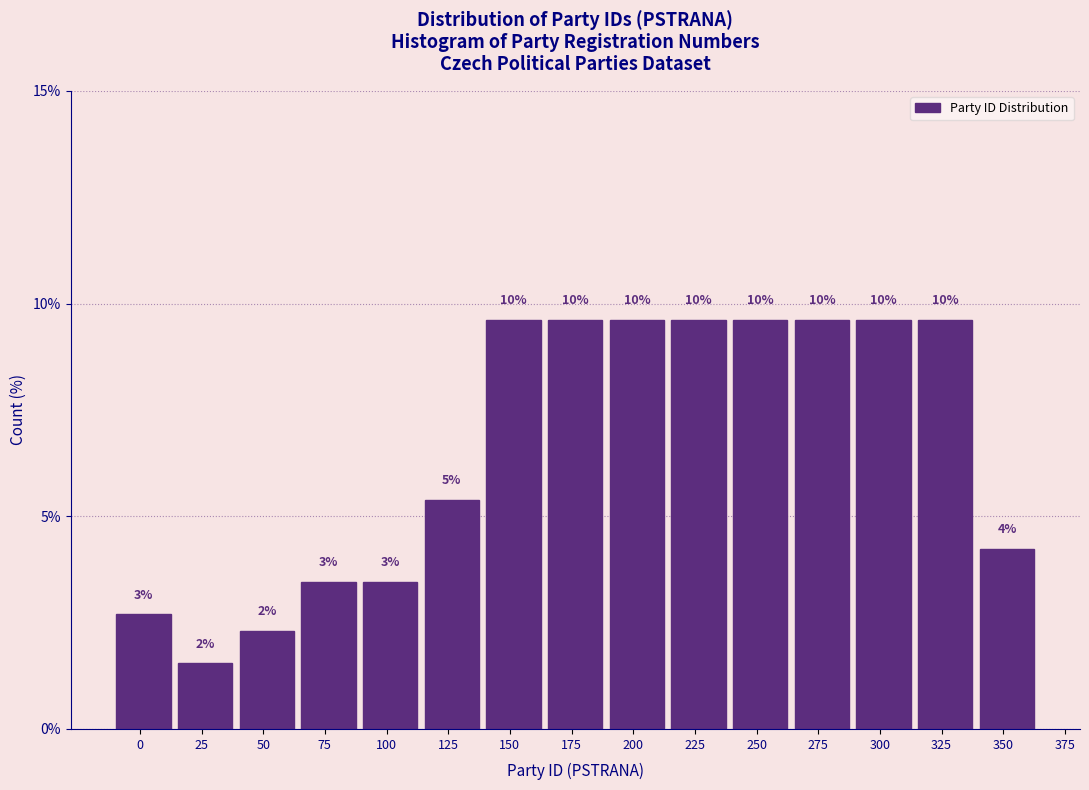

Are the bars horizontal?

No